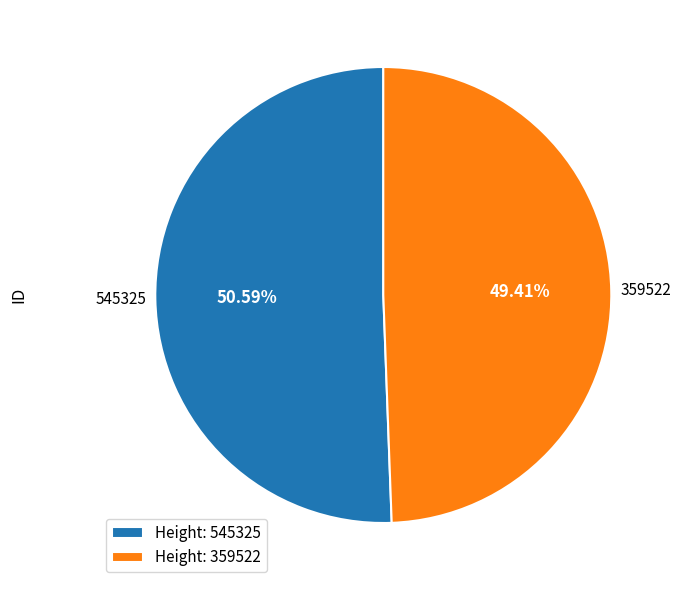

Which has a higher value, Height: 545325 or Height: 359522?

Height: 545325